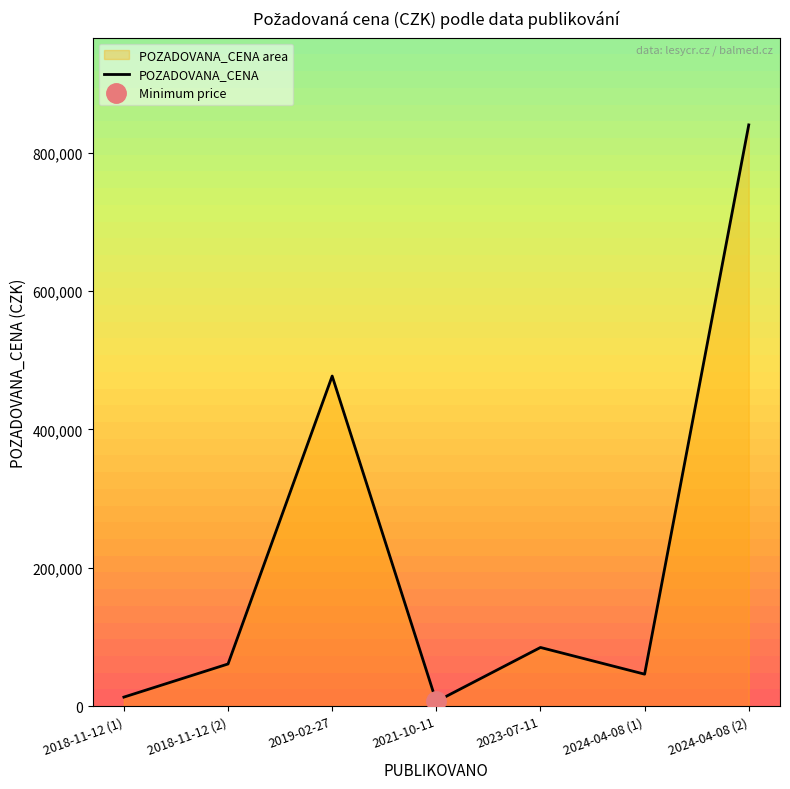

The value at 2021-10-11 is 9554. True or false?

False